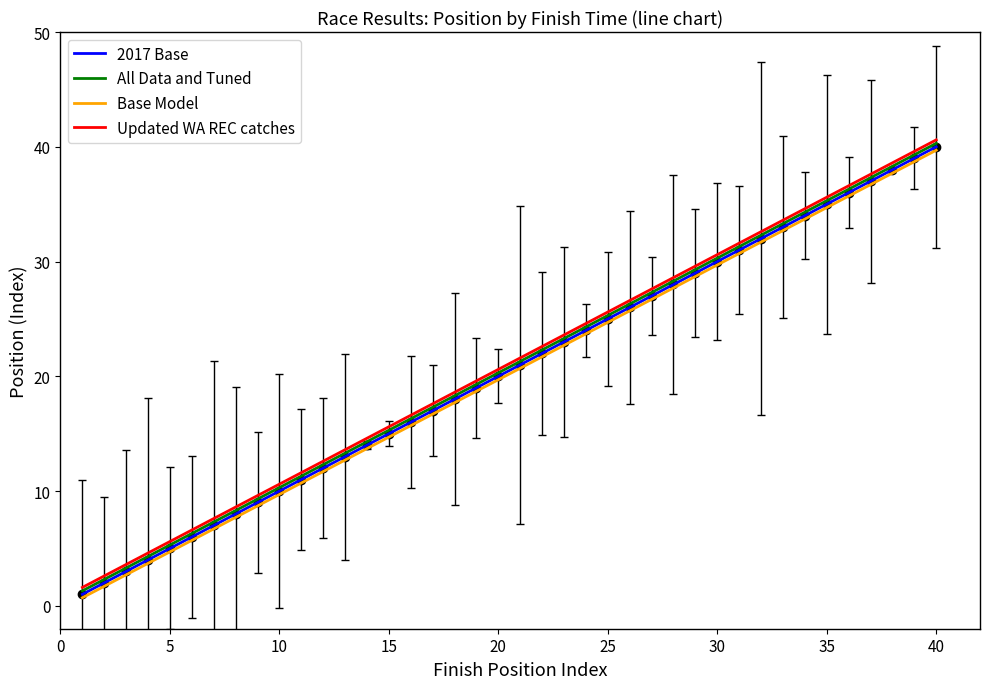

What is the maximum value for 2017 Base?

40.0